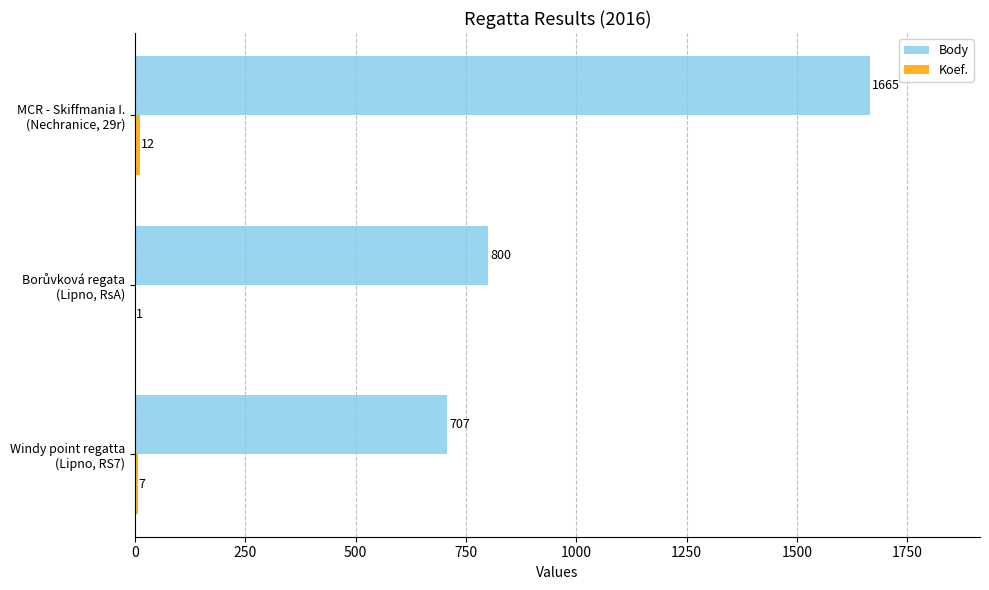

What is the sum of all Body values?

3172